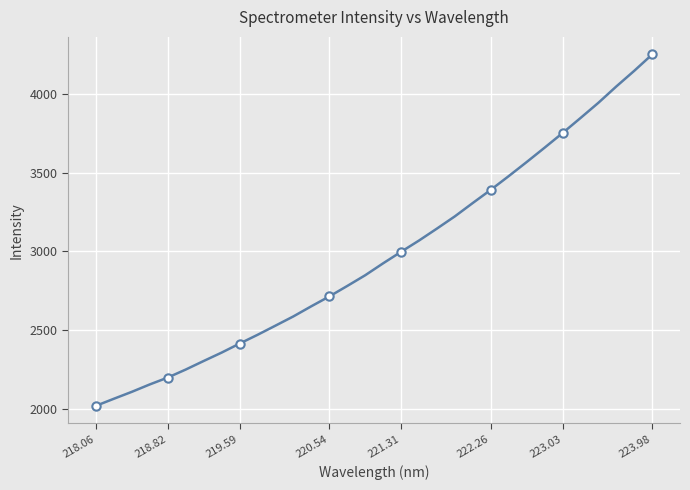

What is the average value?

2974.1